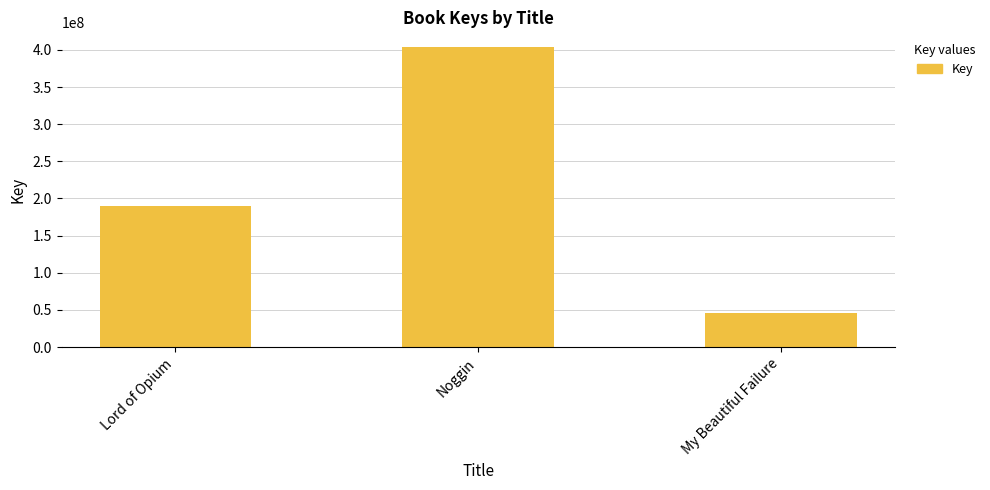

What is the value of the 3rd bar from the left?

45445656